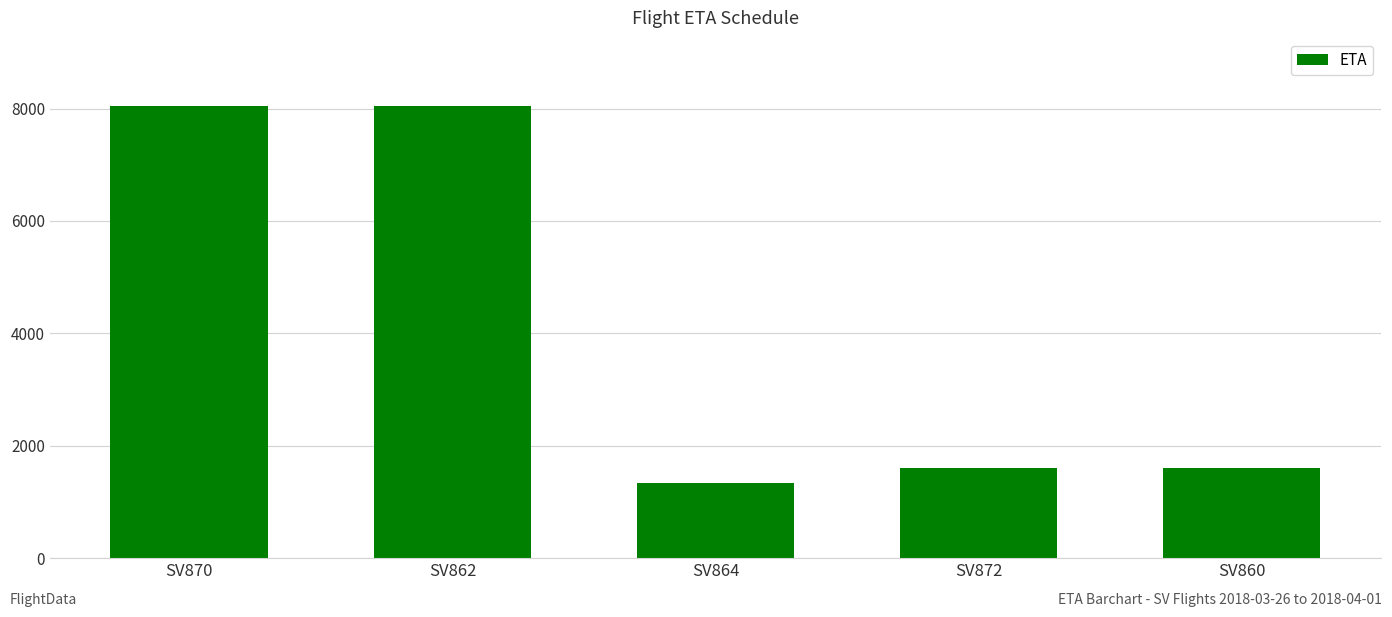

What is the minimum value shown in the chart?

1340